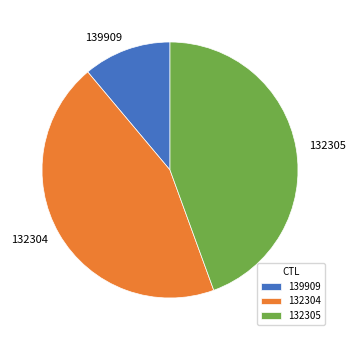

What is the smallest slice in the pie chart?

139909